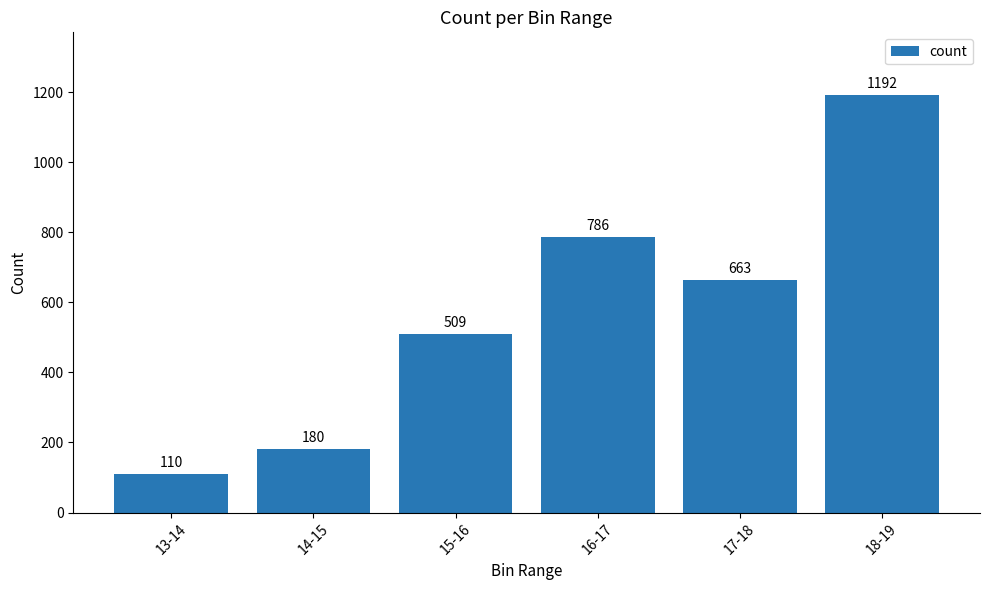

How many series are shown in this chart?

1